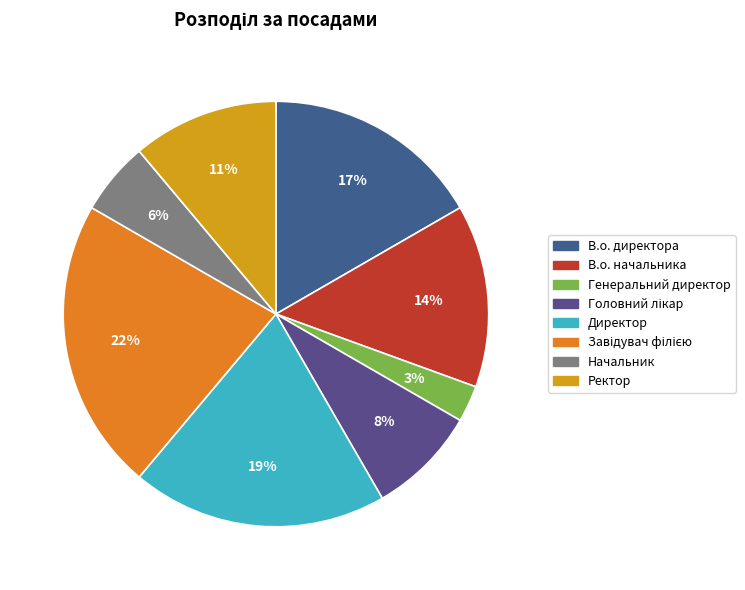

To the nearest percent, what is the difference between the largest and smallest slice percentages?

19%